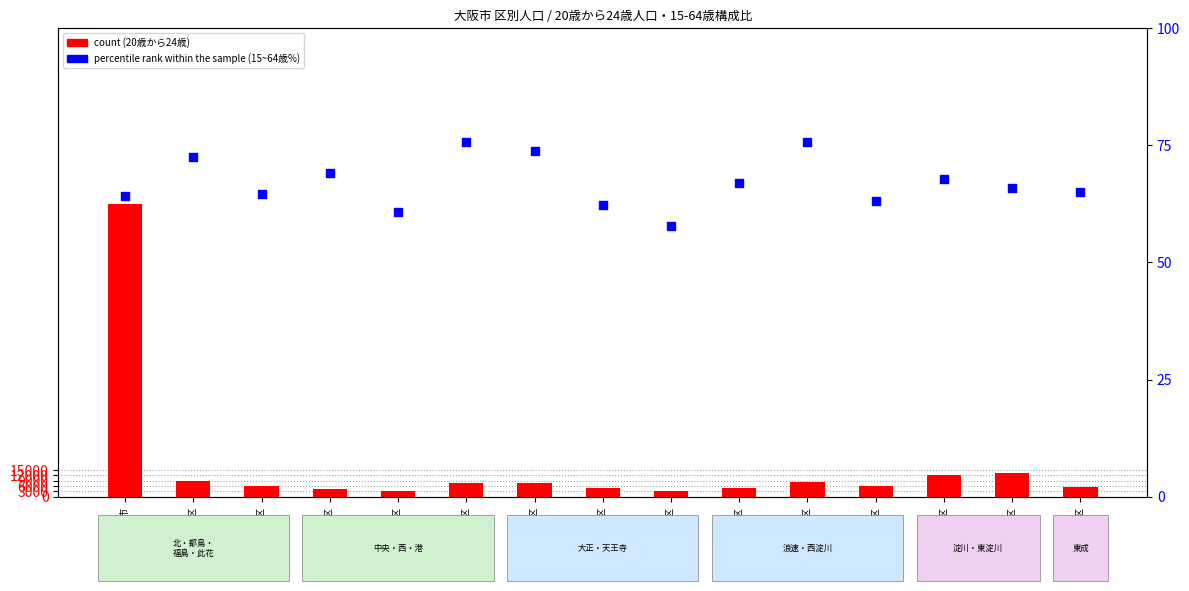

At how many categories does at least one series exceed 71690?

1